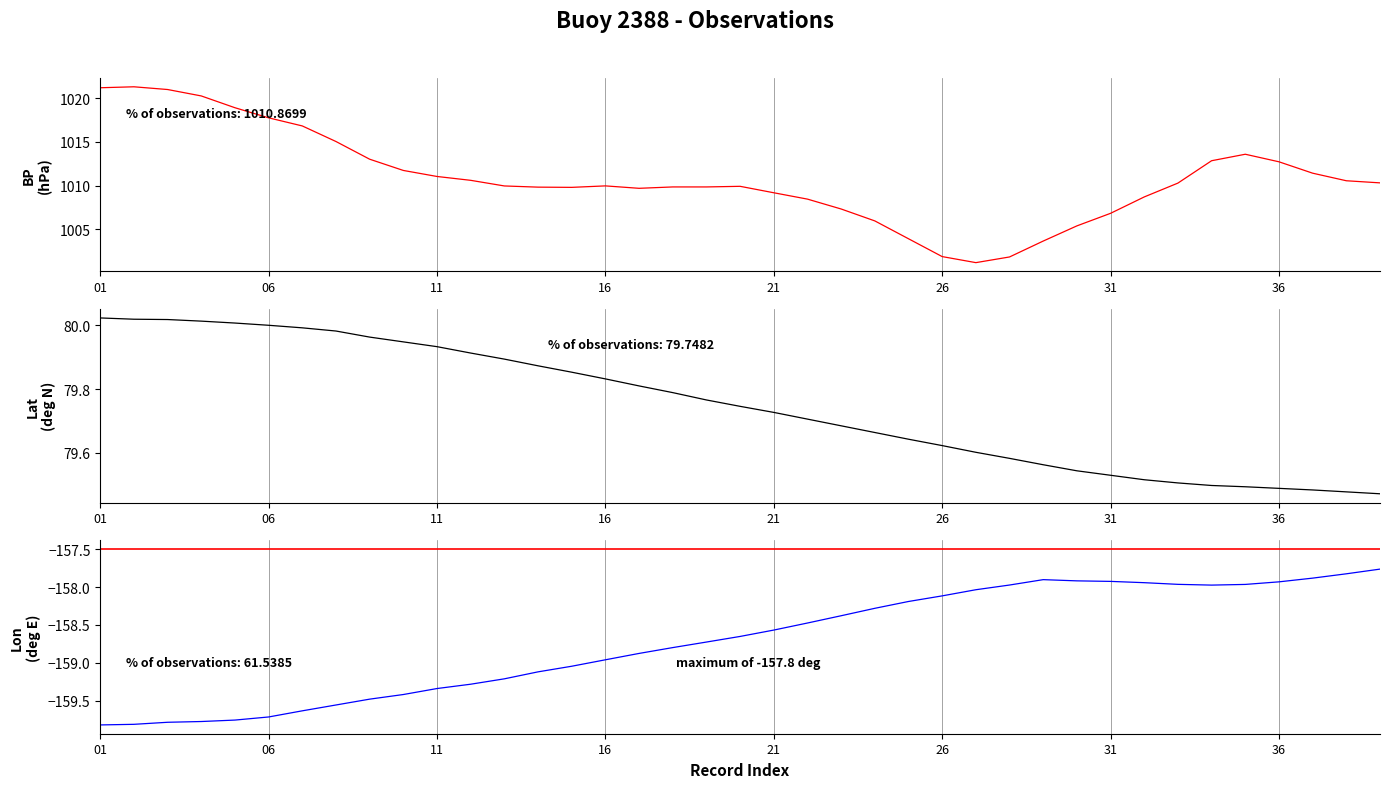

Is the value of BP at 9 greater than the value of Lat at 38?

Yes